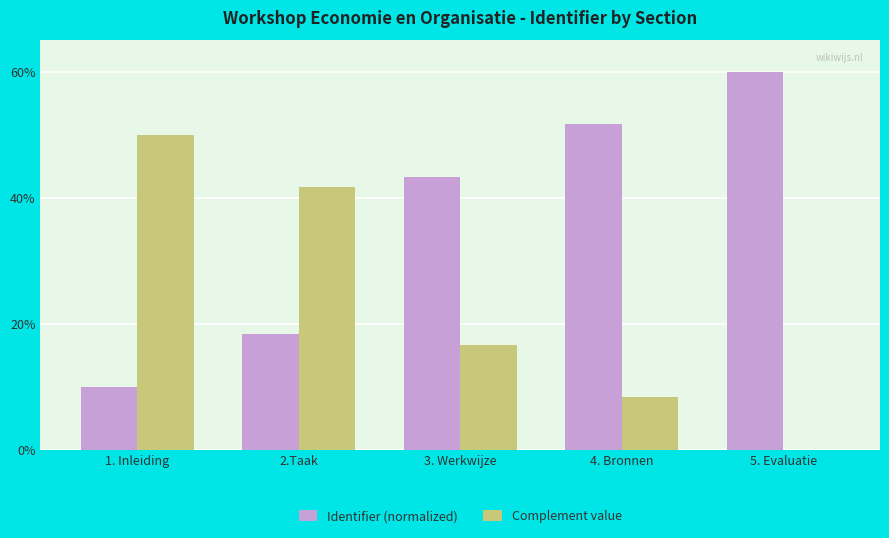

Are the bars grouped side by side (vs. stacked)?

Yes